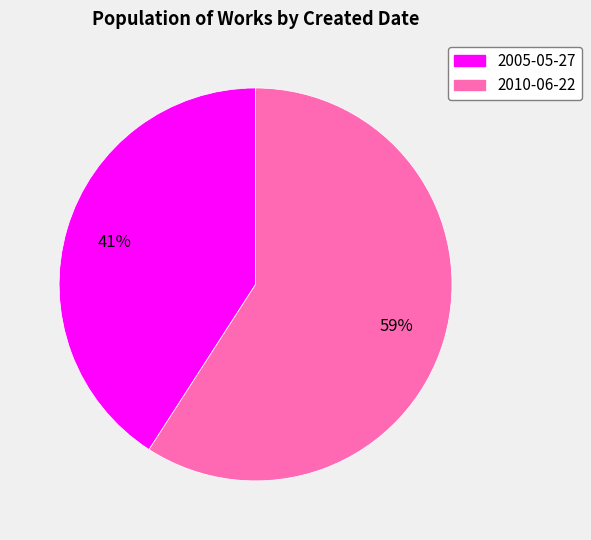

Which has a higher value, 2005-05-27 or 2010-06-22?

2010-06-22